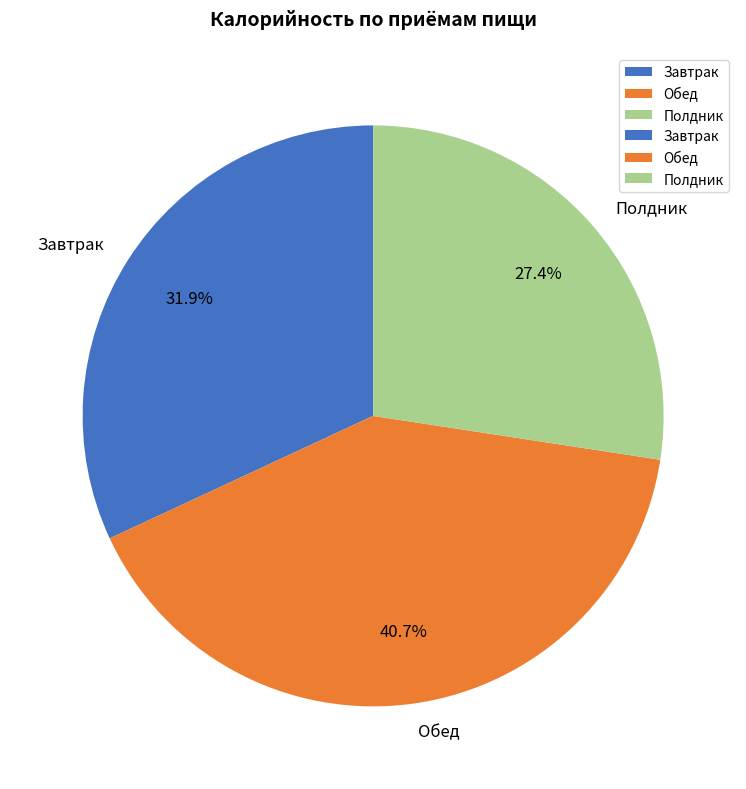

Count the number of slices in the pie.

3